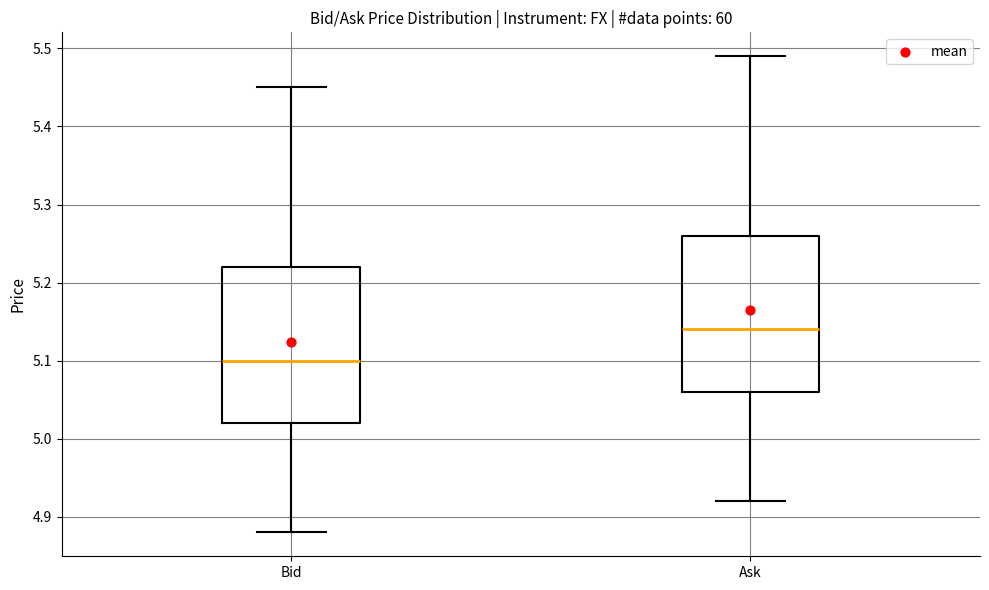

Which box has the lowest median line?

Bid